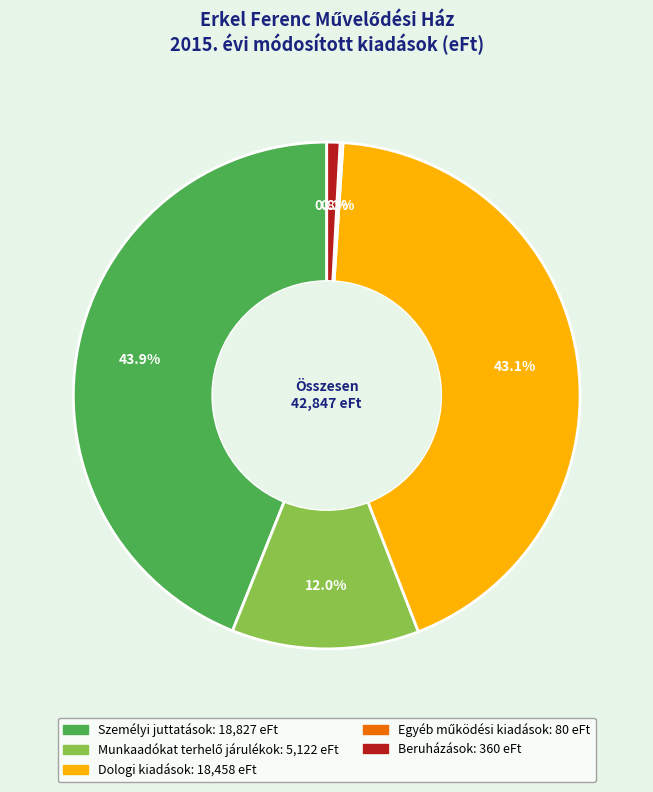

Does any single category account for the majority?

No